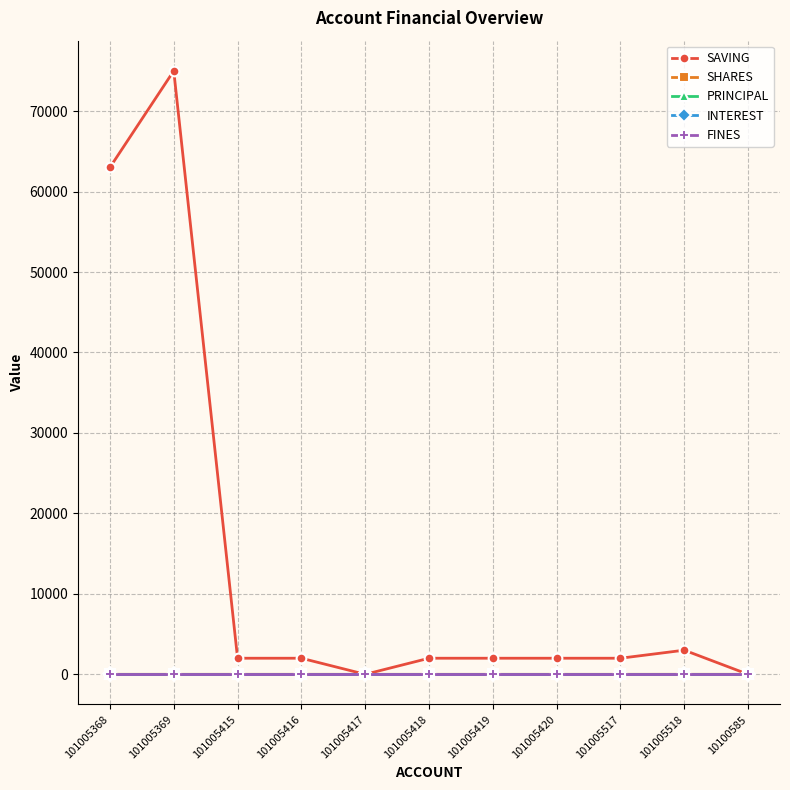

True or false: FINES and SAVING cross at least once.

False